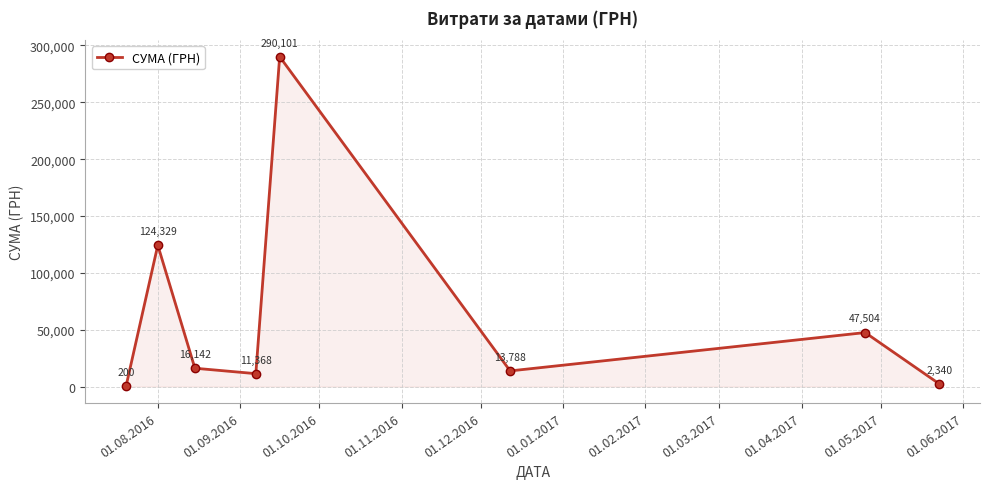

How many interior local peaks (higher than both neighbors) does the data have?

3